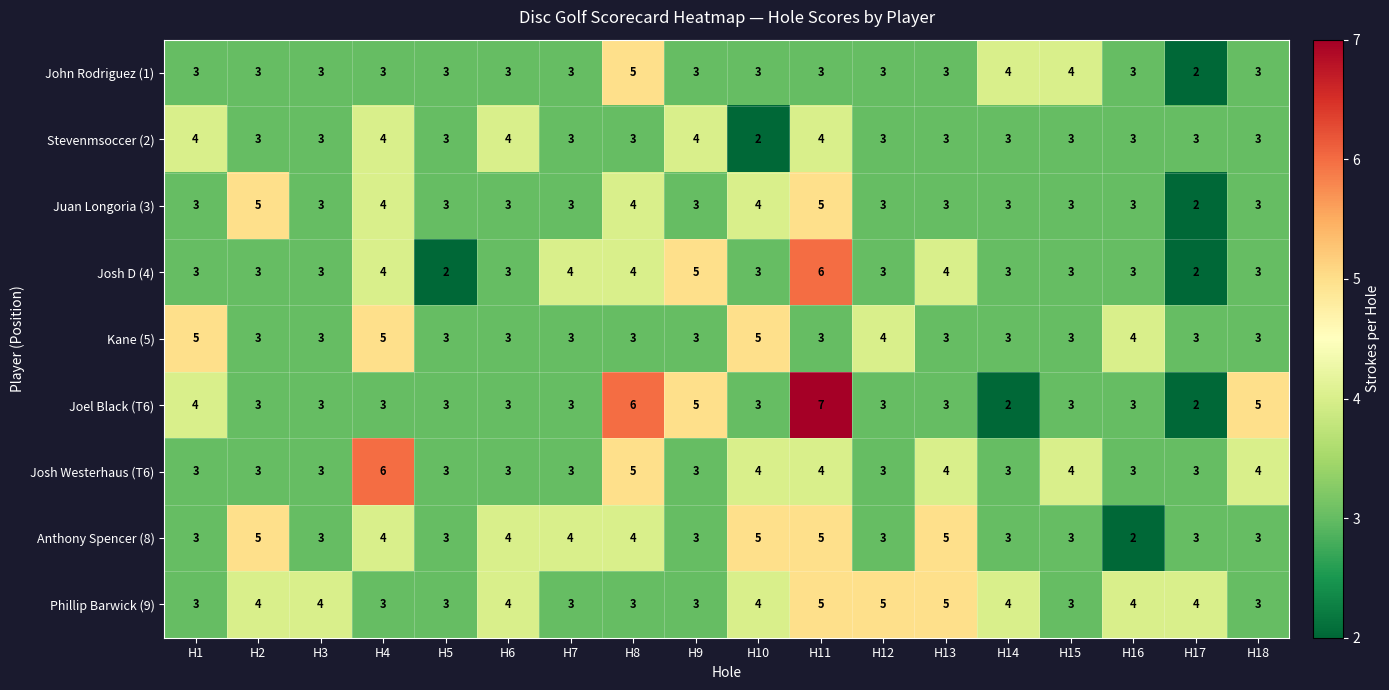

At which category is the sum across all series the highest?

H11